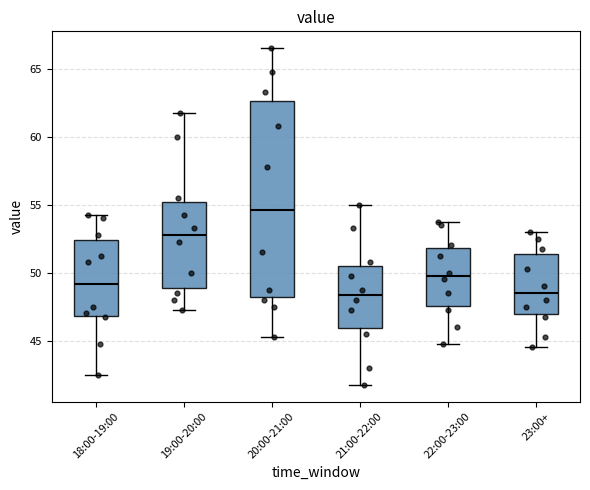

Where is the lower edge of the box for 19:00-20:00 on the y-axis? The values are not printed on the chart, so give them approximately, as read against the axis.

49.0